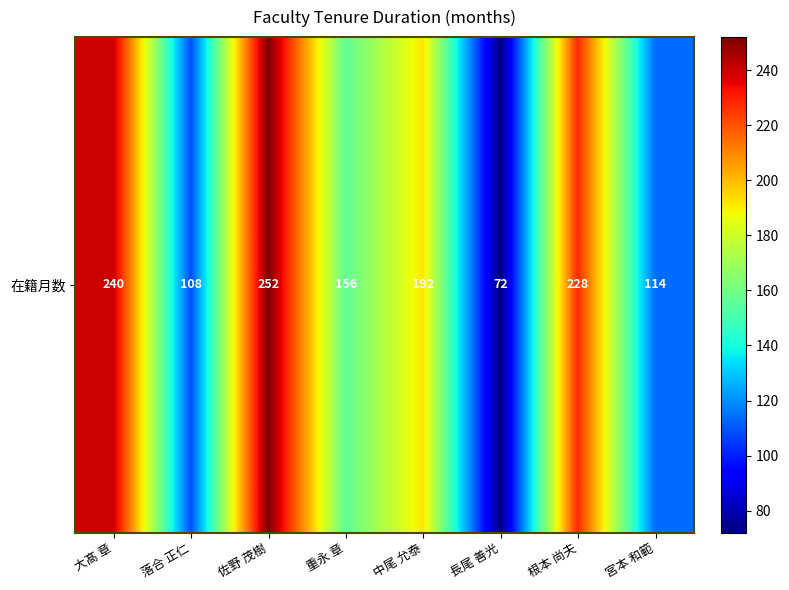

At which category does the chart reach its peak across all series?

佐野 茂樹